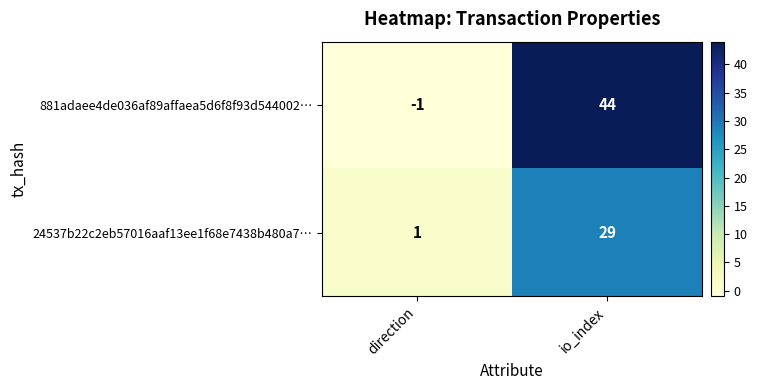

At how many categories does at least one series exceed 28?

1